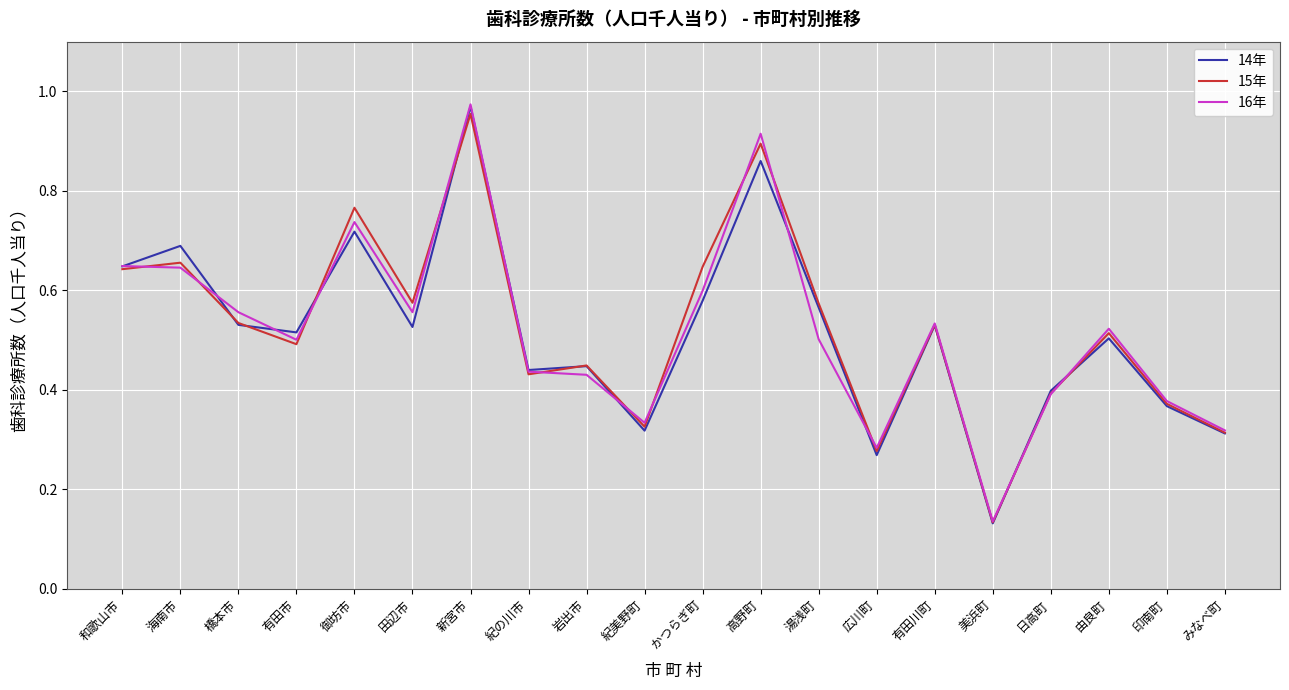

True or false: 14年 has a value of 1.4 at 新宮市.

False